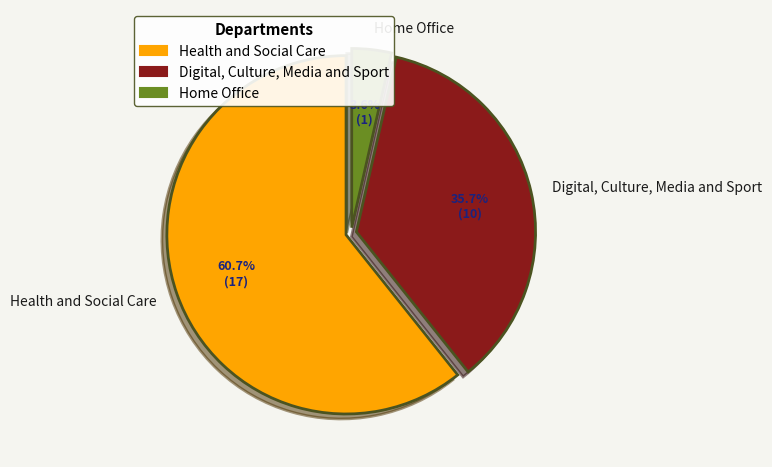

Does Home Office represent more than half of the total?

No